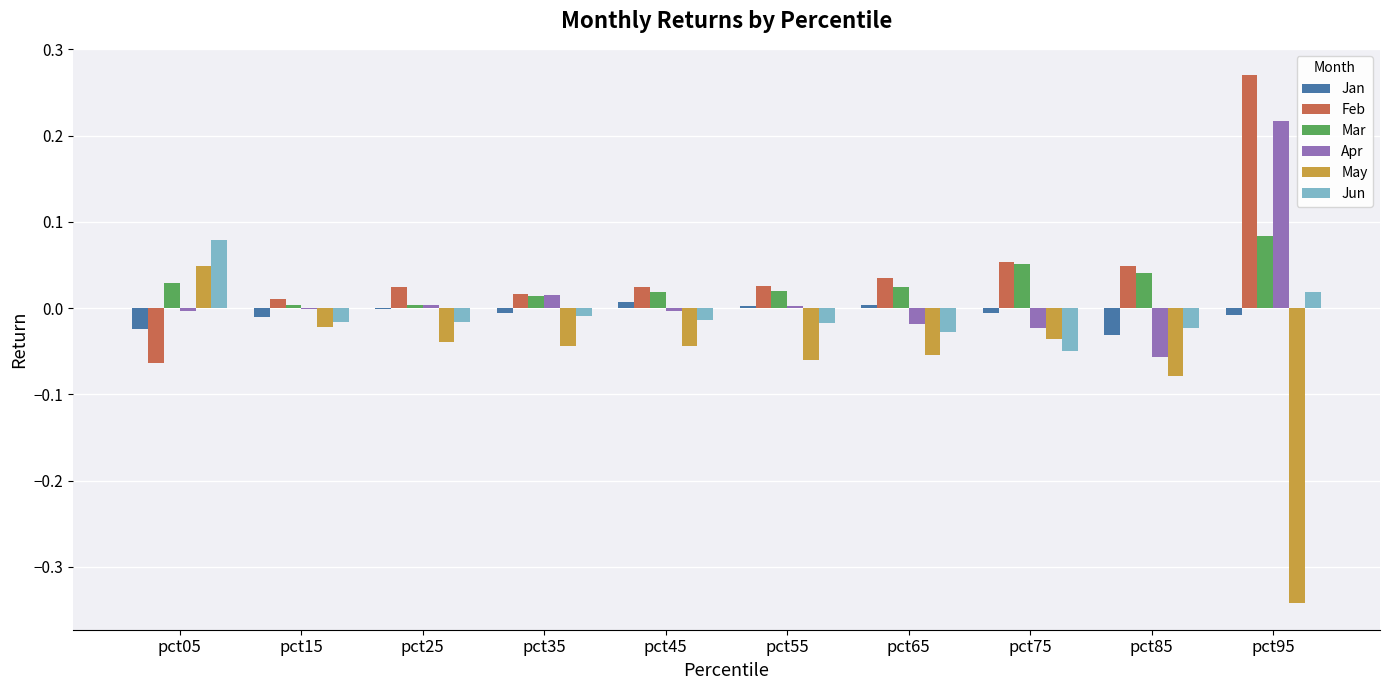

The value of Jan at pct85 is -0.0. True or false?

True